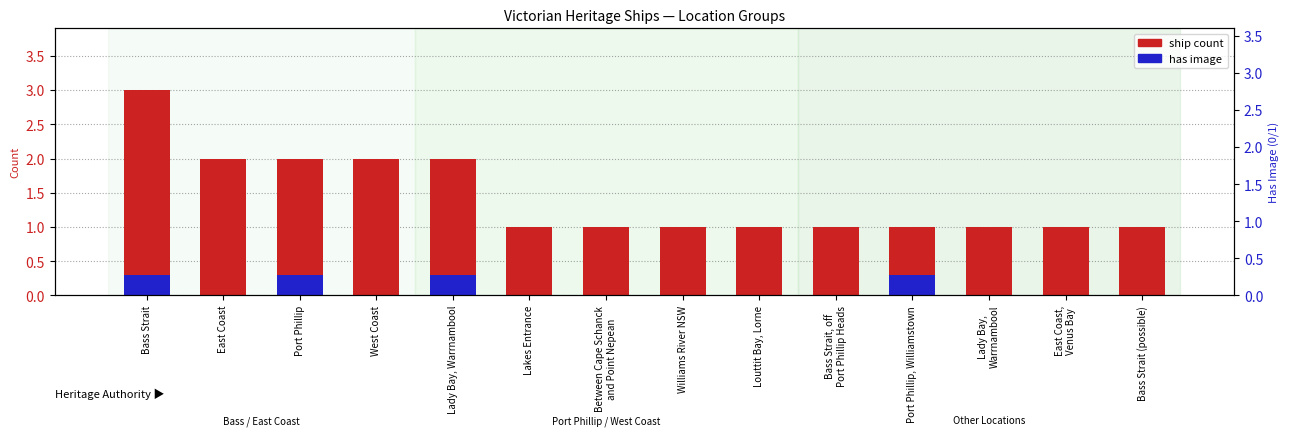

Where is ship count nearest to the value 2?

East Coast